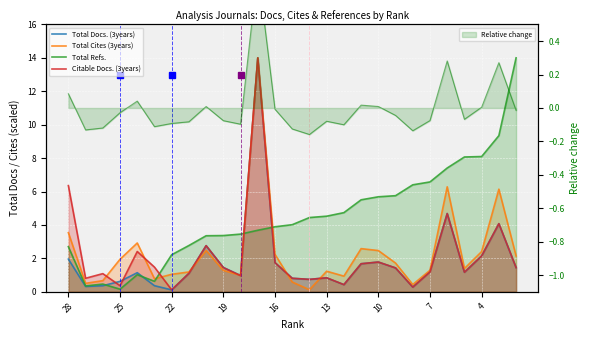

What is the value of the Total Cites (3years) point at the 22nd from the left?

1.3